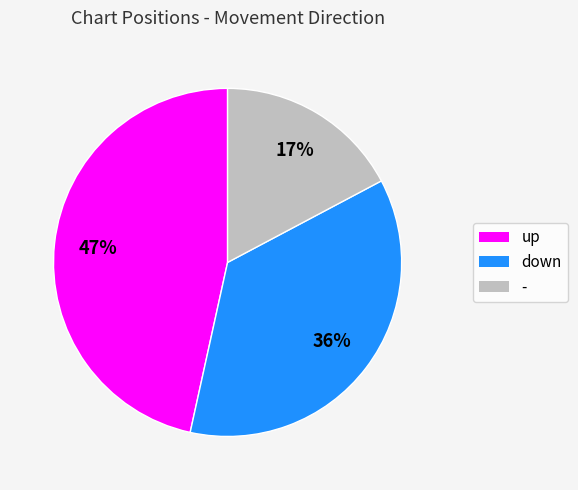

The up slice represents 56% of the pie. True or false?

False